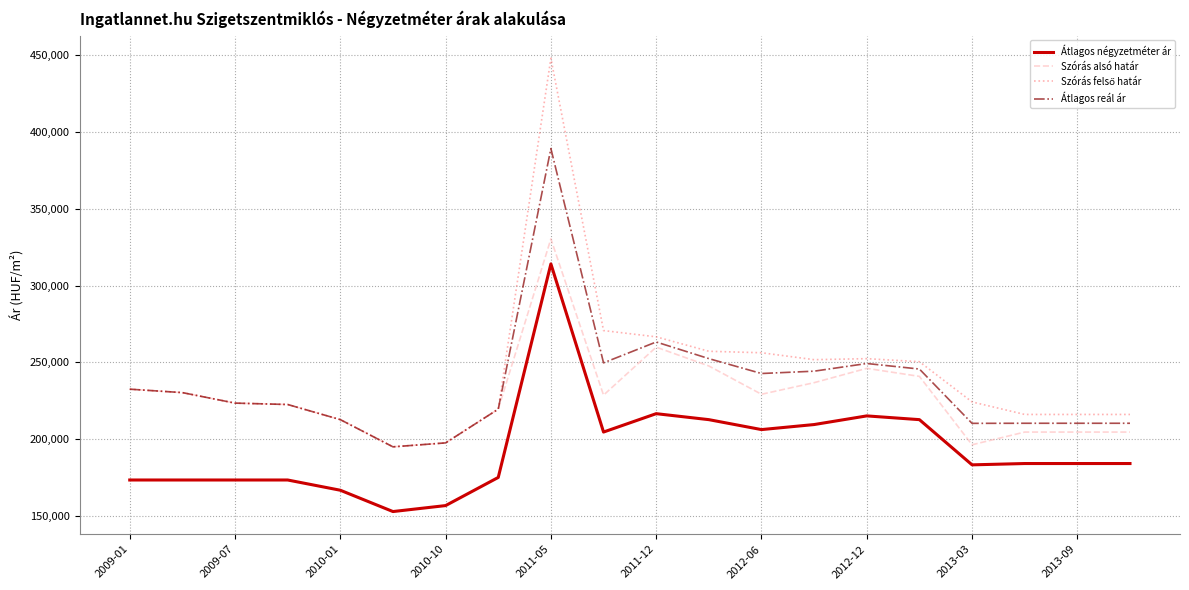

What is the minimum value for Szórás alsó határ?

194936